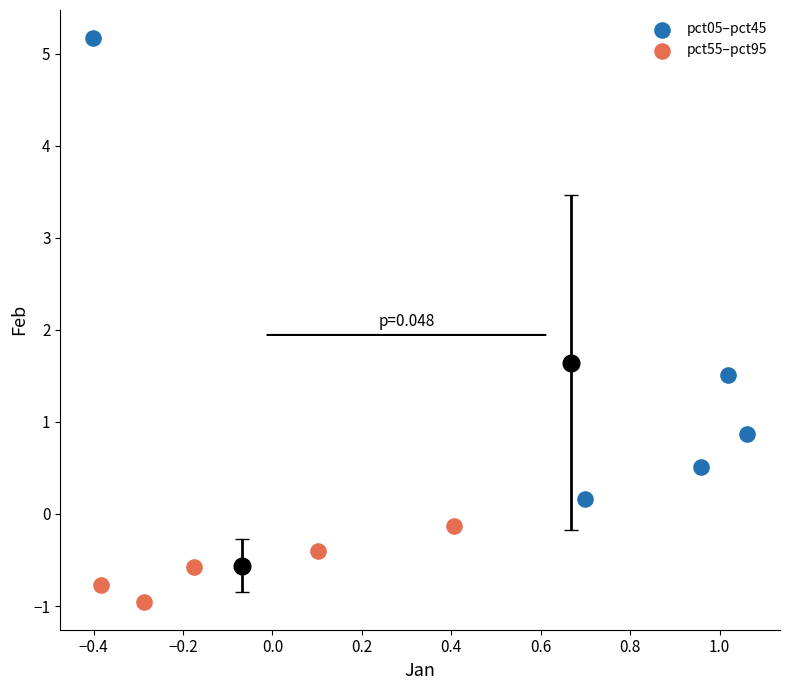

Which series reaches the maximum Y coordinate?

pct05–pct45